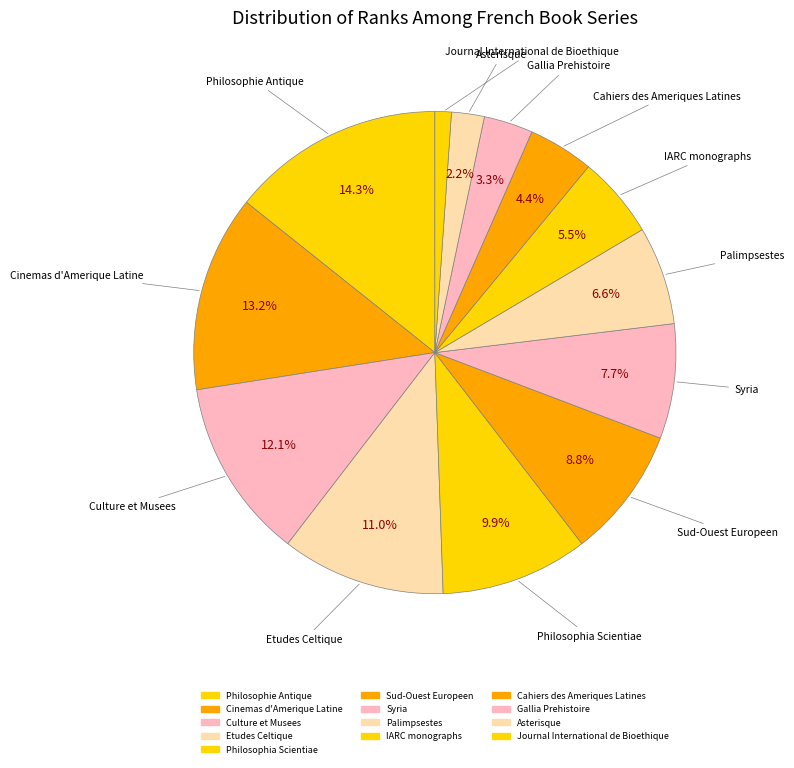

How many slices are in this pie chart?

13